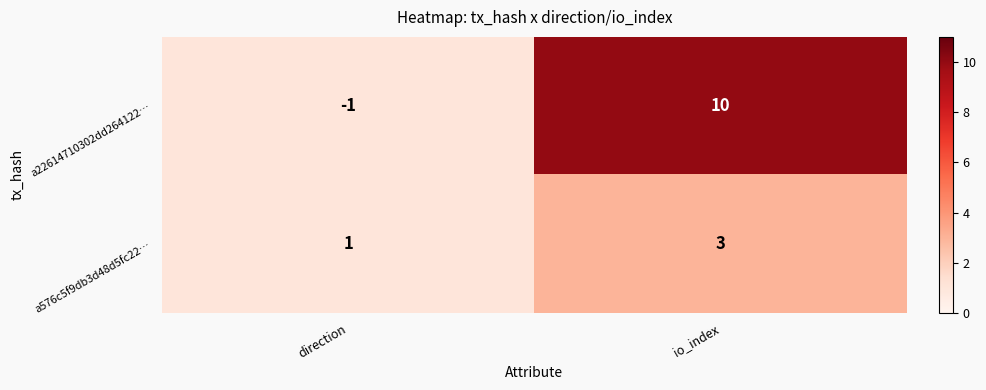

At which label is a22614710302dd264122… closest to 4?

direction